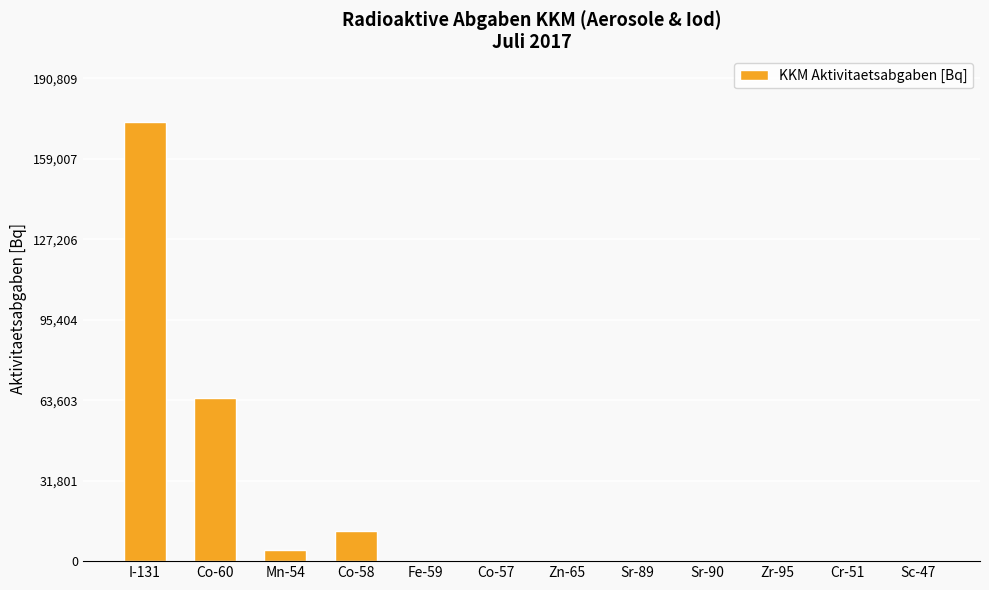

Are the bars grouped side by side (vs. stacked)?

No